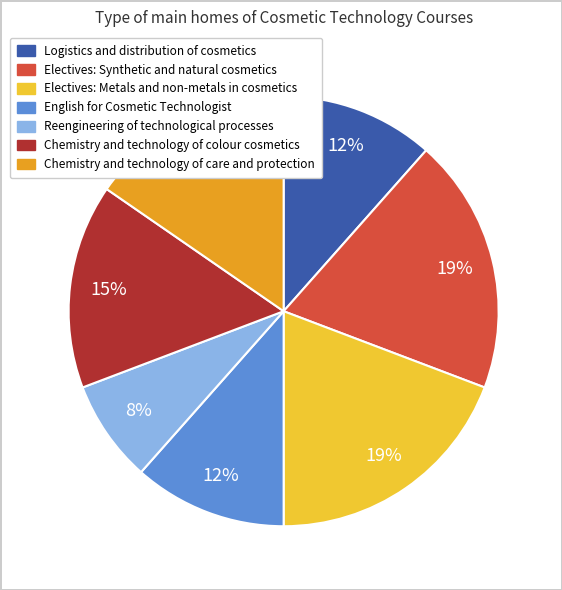

Which category has the smallest portion of the pie?

Reengineering of technological processes